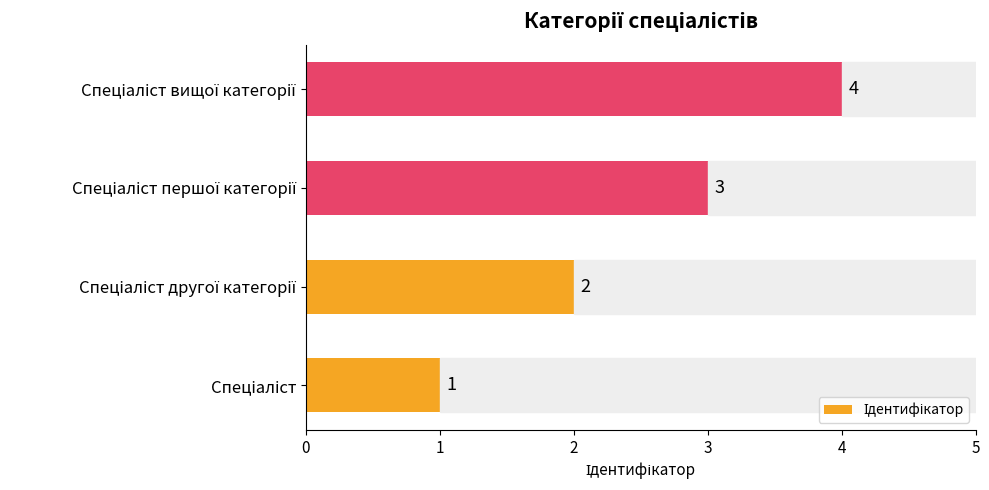

What is the smallest value displayed?

1